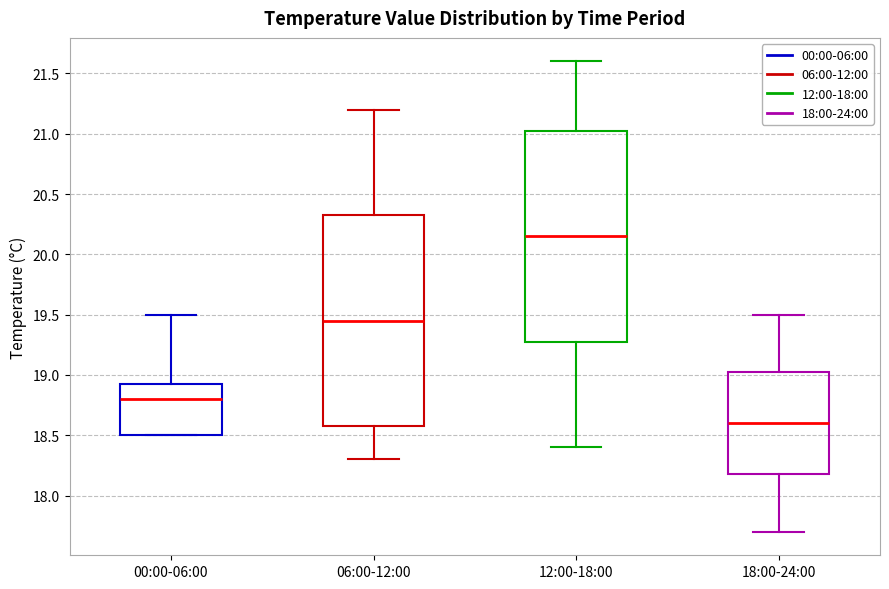

Reading left to right, read every box against the y-axis: the position of its median line, the range the box covers, and the ends of its whiskers. The values are not printed on the chart, so give them approximately, as read against the axis.

00:00-06:00: median 18.80, box 18.50 to 18.95, whiskers 18.50 to 19.50
06:00-12:00: median 19.45, box 18.60 to 20.35, whiskers 18.30 to 21.20
12:00-18:00: median 20.15, box 19.30 to 21.05, whiskers 18.40 to 21.60
18:00-24:00: median 18.60, box 18.20 to 19.05, whiskers 17.70 to 19.50